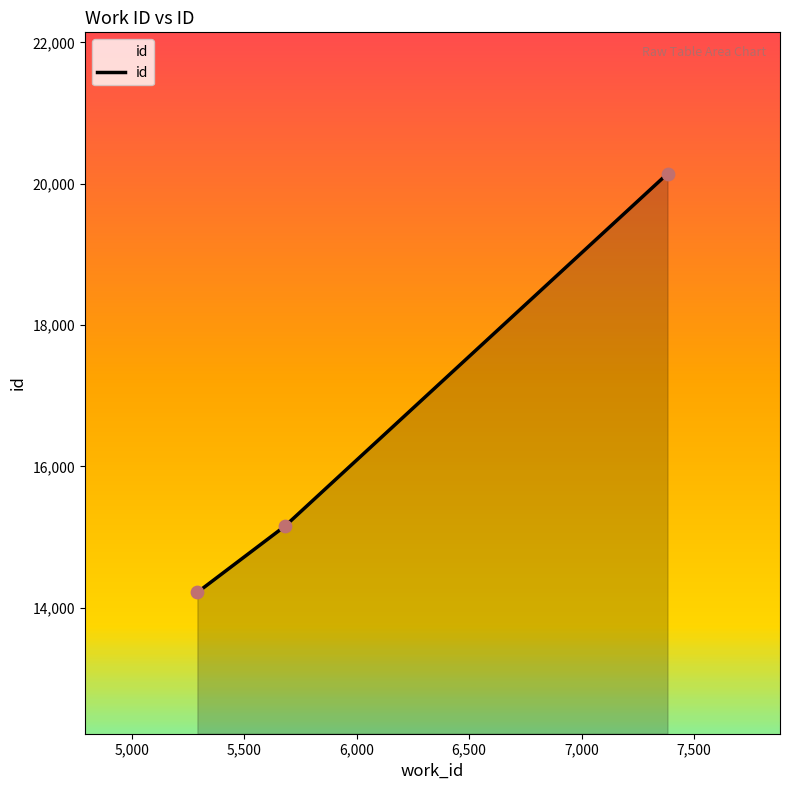

What is the minimum value shown in the chart?

14218